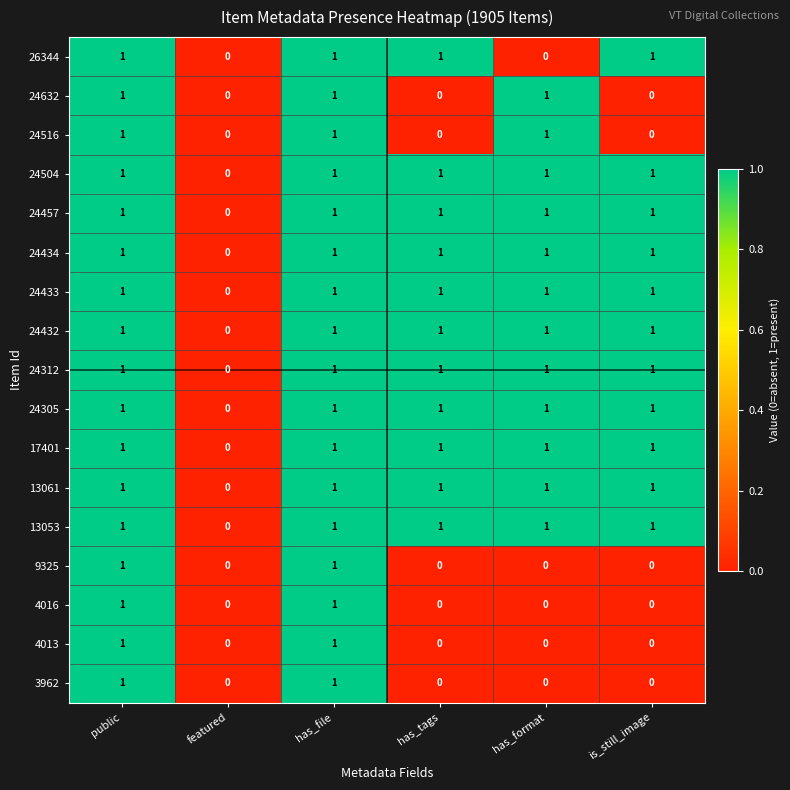

Is it true that 24433 equals 1 at has_tags?

True